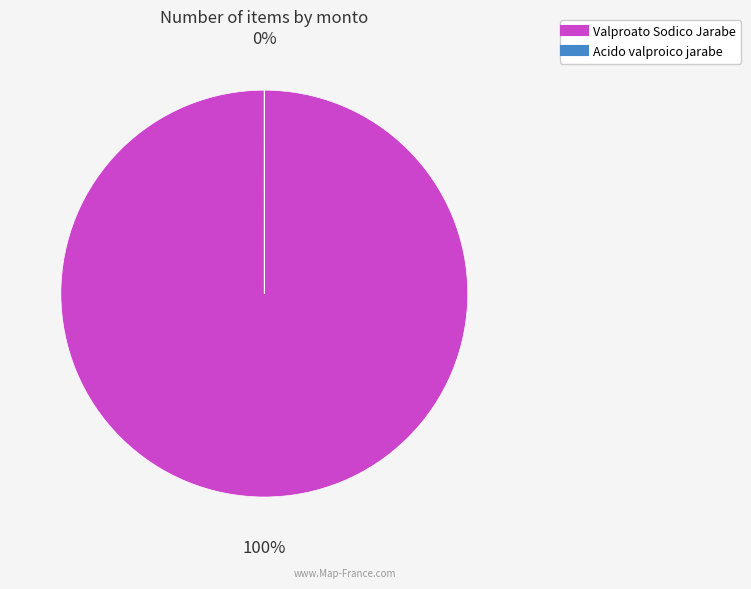

Approximately how many times larger is the value at Valproato Sodico Jarabe compared to Acido valproico jarabe?

22999.0